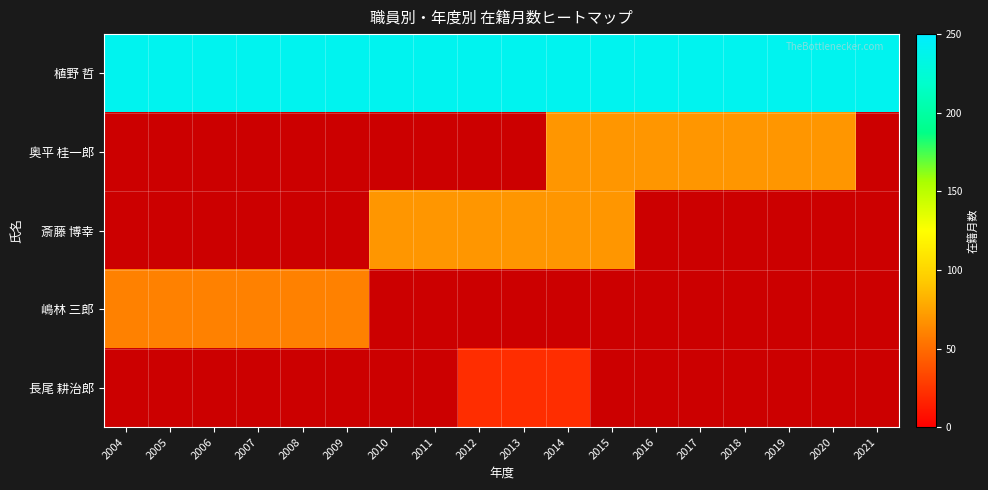

What is the maximum value shown in the chart?

240.0